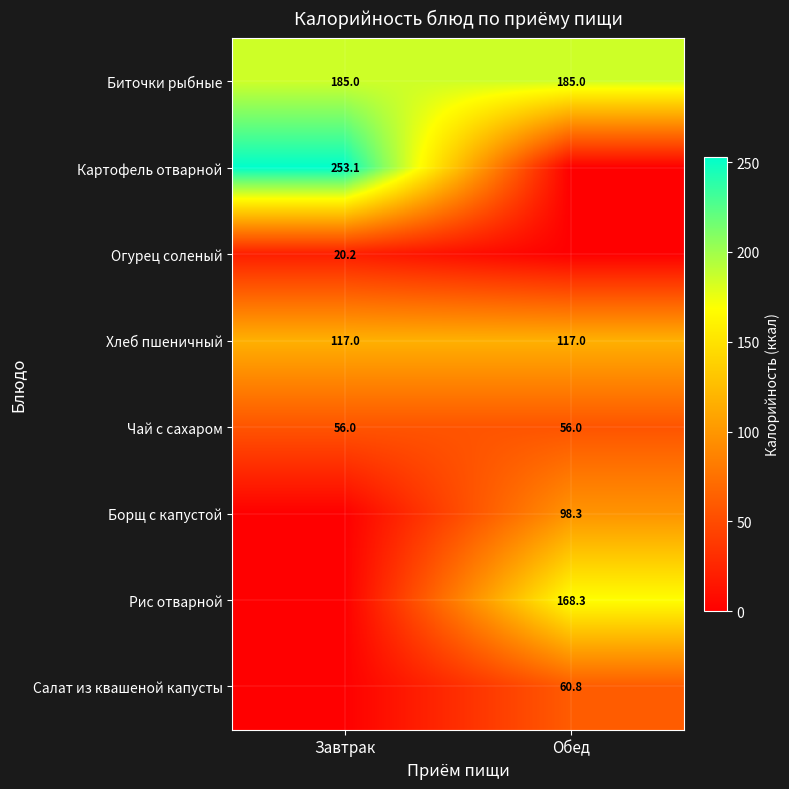

What is the lowest value of the Хлеб пшеничный series?

117.0